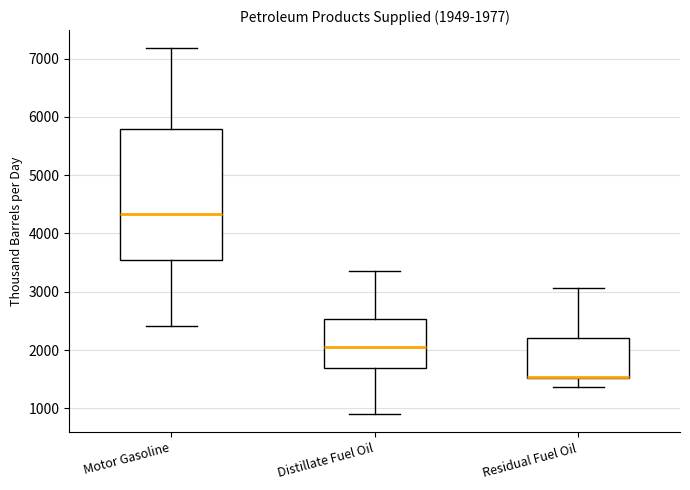

Which box has the lowest median line?

Residual Fuel Oil